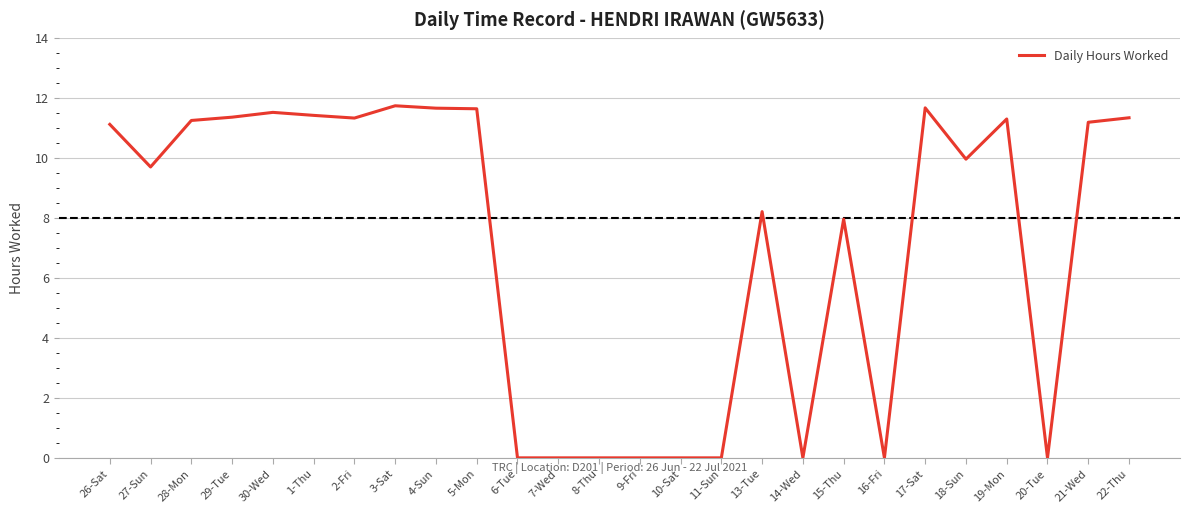

The value at 17-Sat is 11.7. True or false?

True